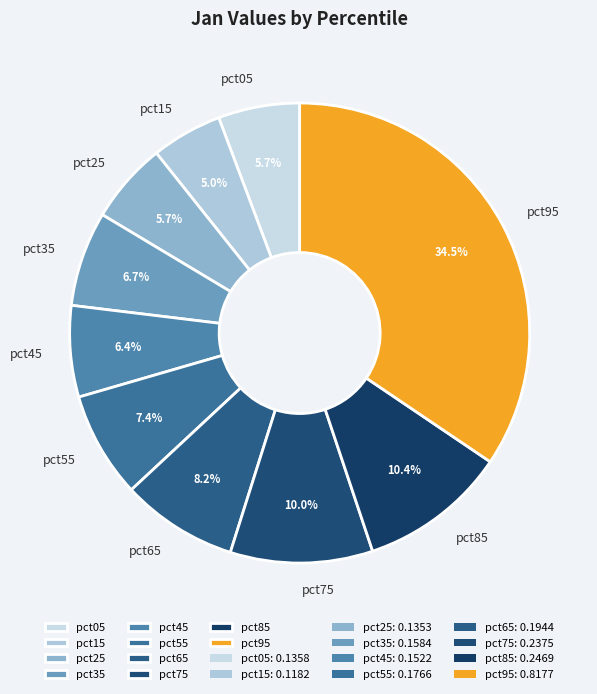

Is there a majority slice in this chart?

No